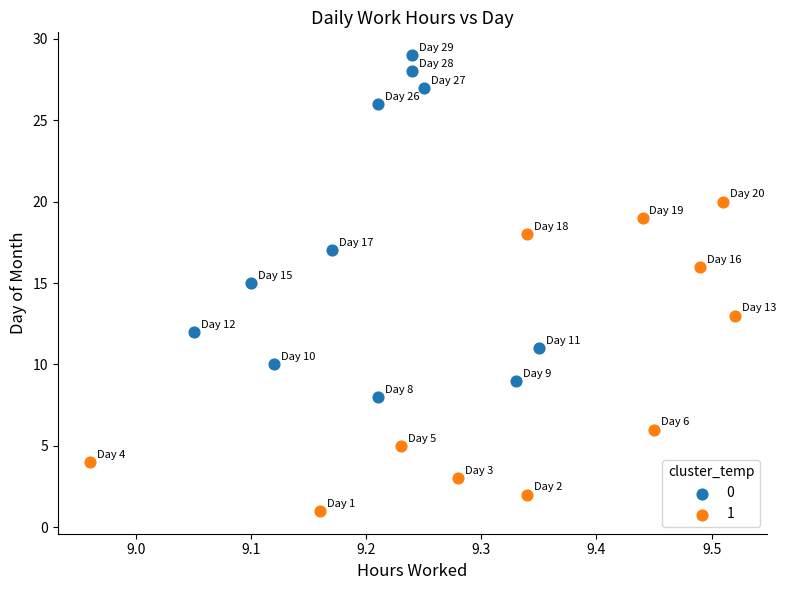

What are all the series names shown in the legend?

0, 1